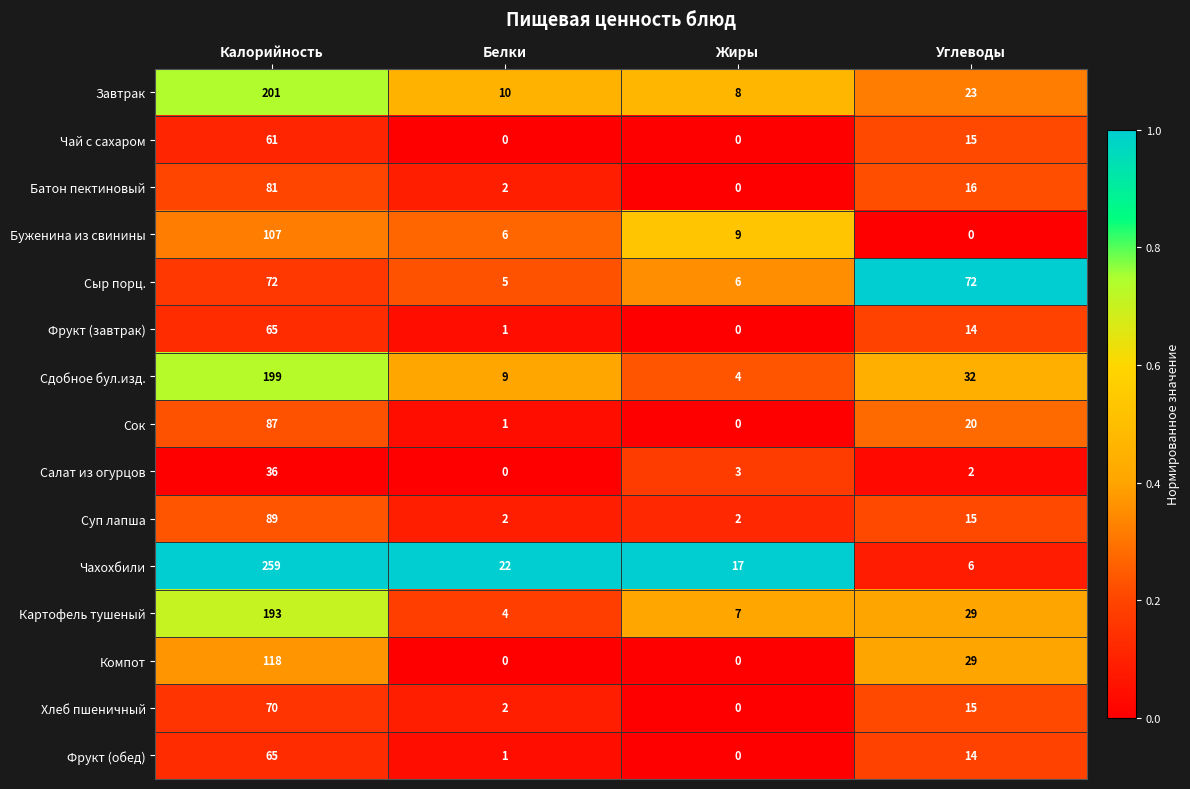

At which category does the chart reach its peak across all series?

Калорийность